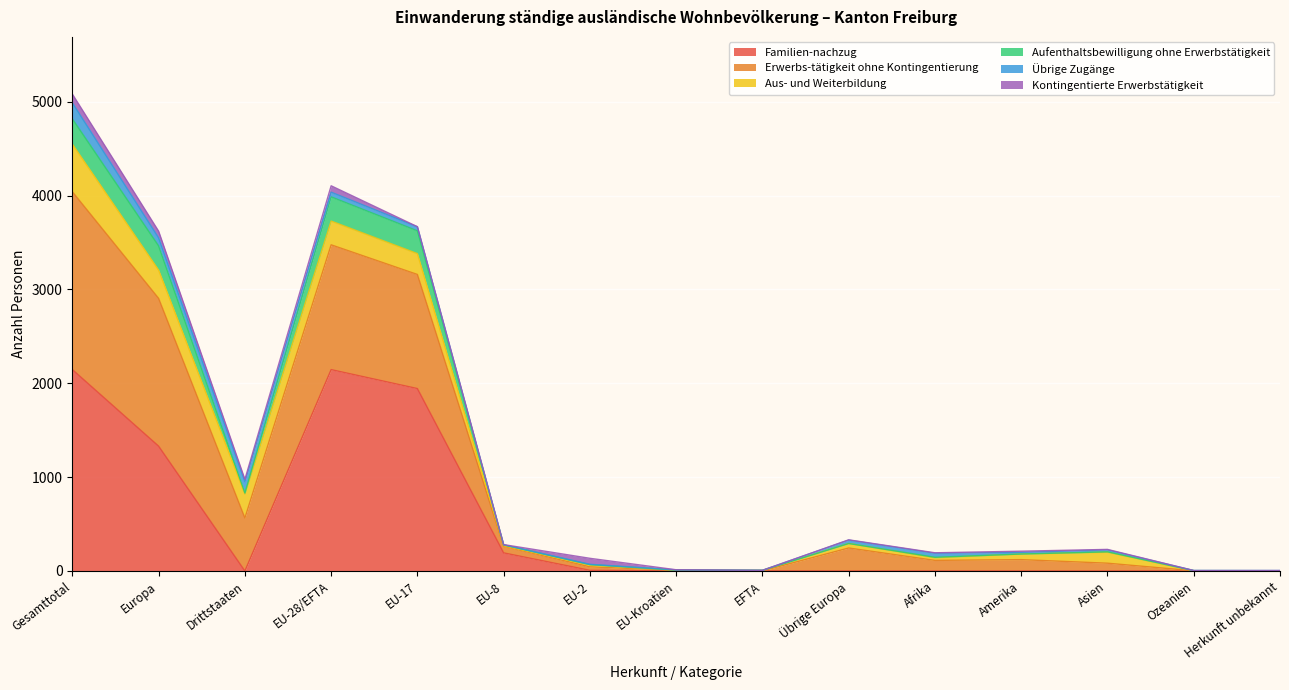

At which category is the sum across all series the highest?

Gesamttotal